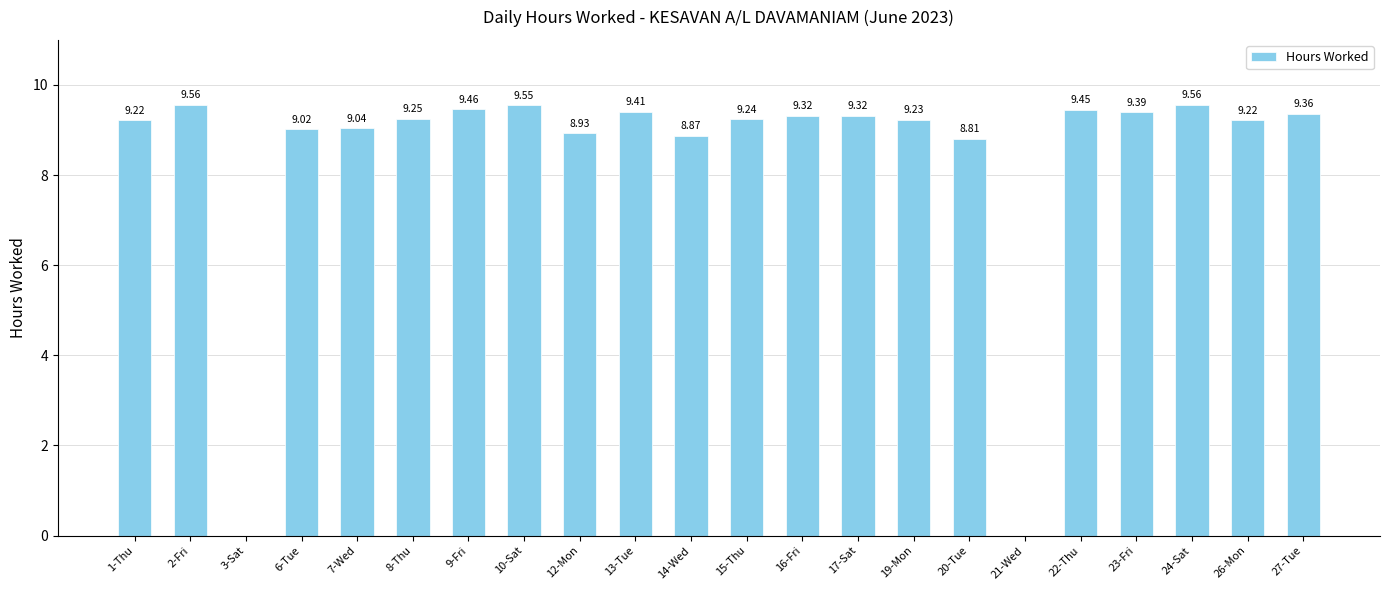

What is the sum of the values at 3-Sat and 7-Wed?

9.0